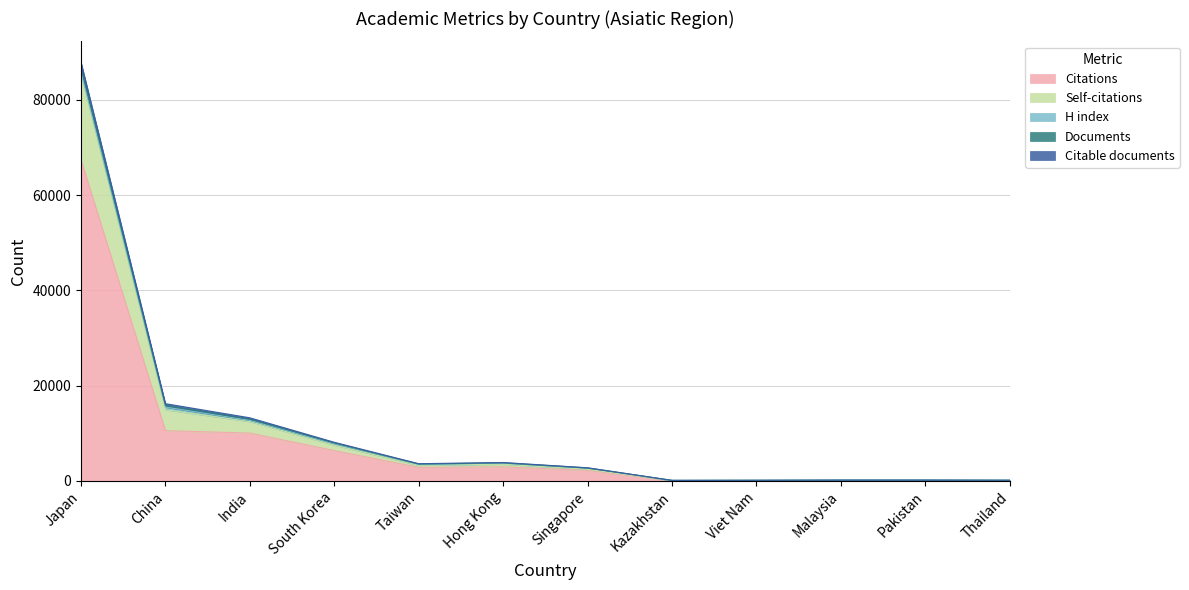

At which category is the sum across all series the highest?

Japan